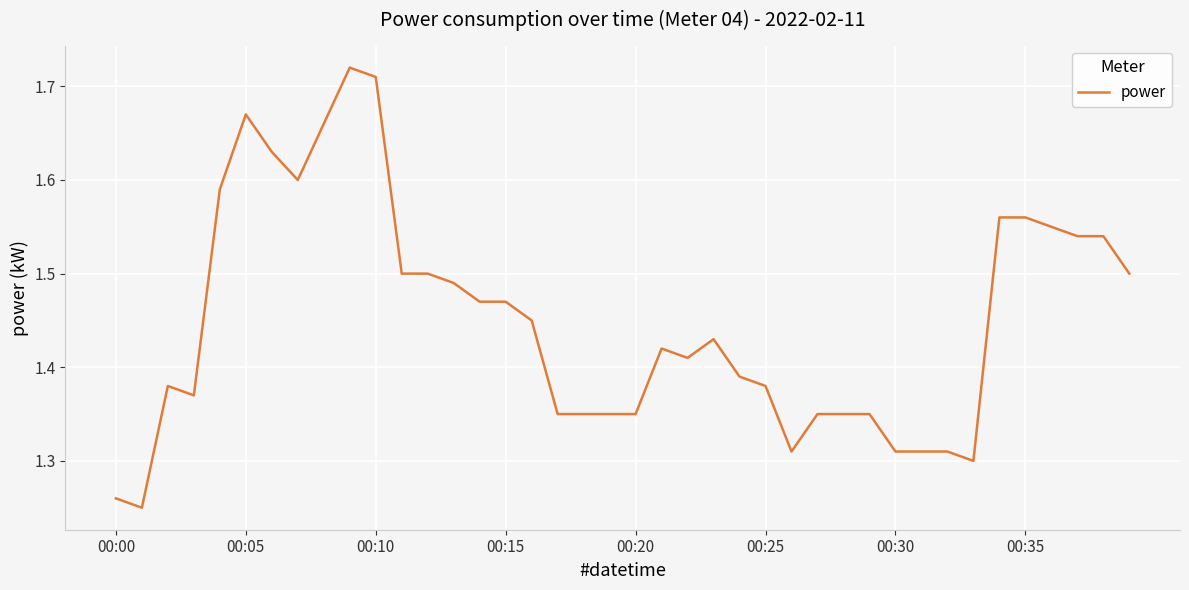

Does the chart display data point markers on the line(s)?

No